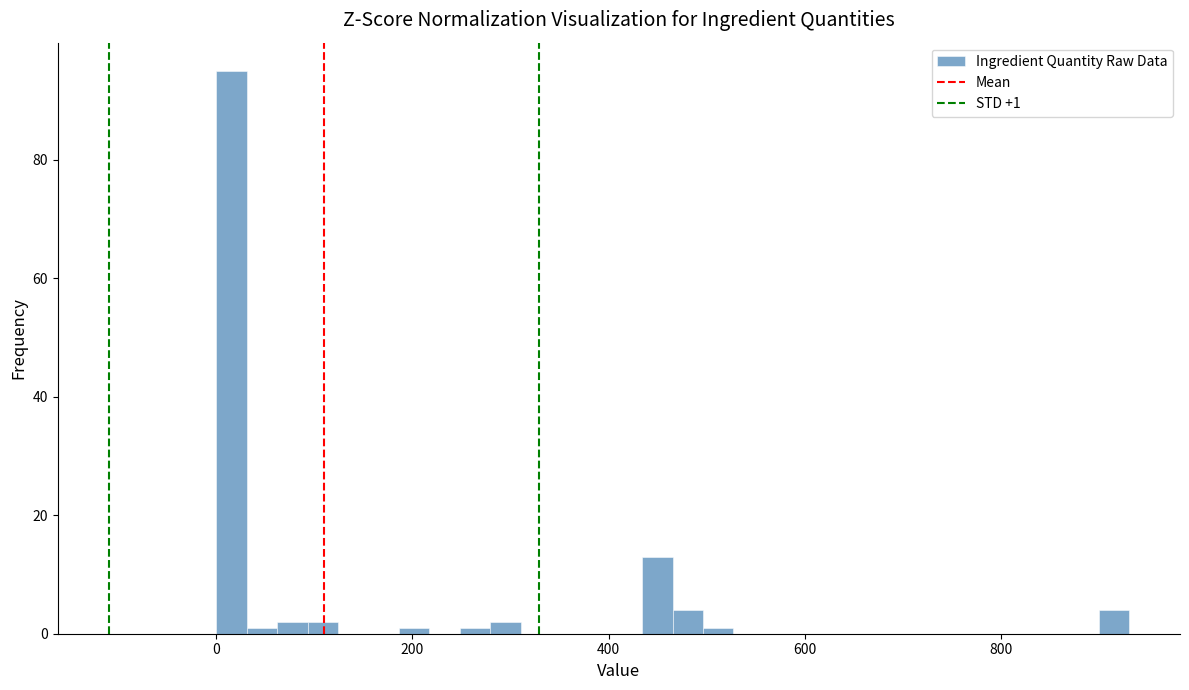

Around what value on the x-axis is the tallest bar? Give the approximate position of its centre, as read against the axis.

20